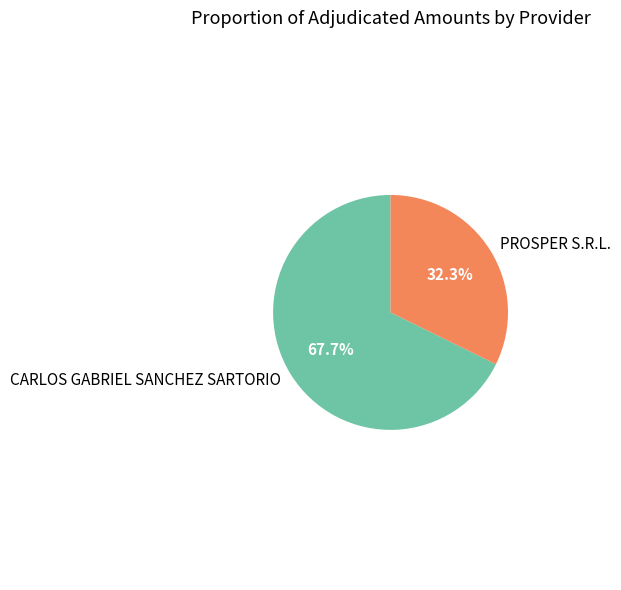

True or false: PROSPER S.R.L. accounts for 32% of the total.

True